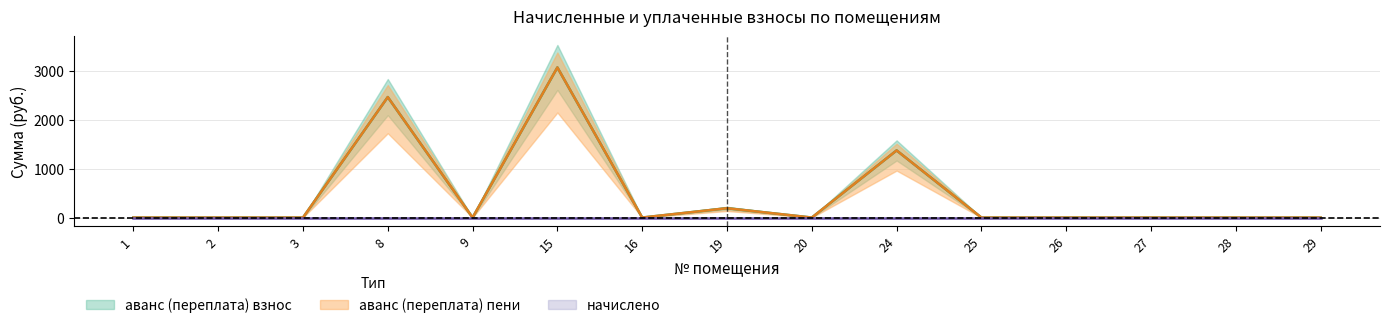

Which series has the widest spread of values?

аванс (переплата) взнос